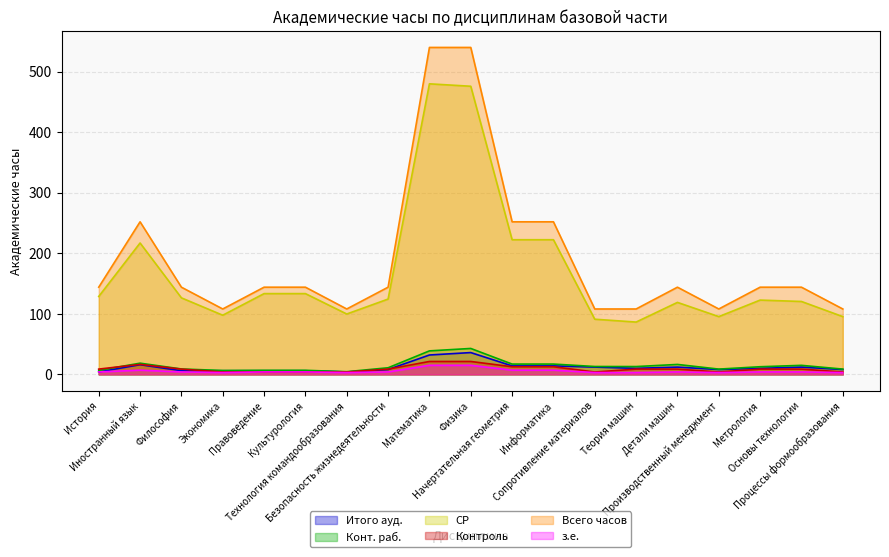

What is the difference between the maximum and minimum values in the з.е. series?

12.0